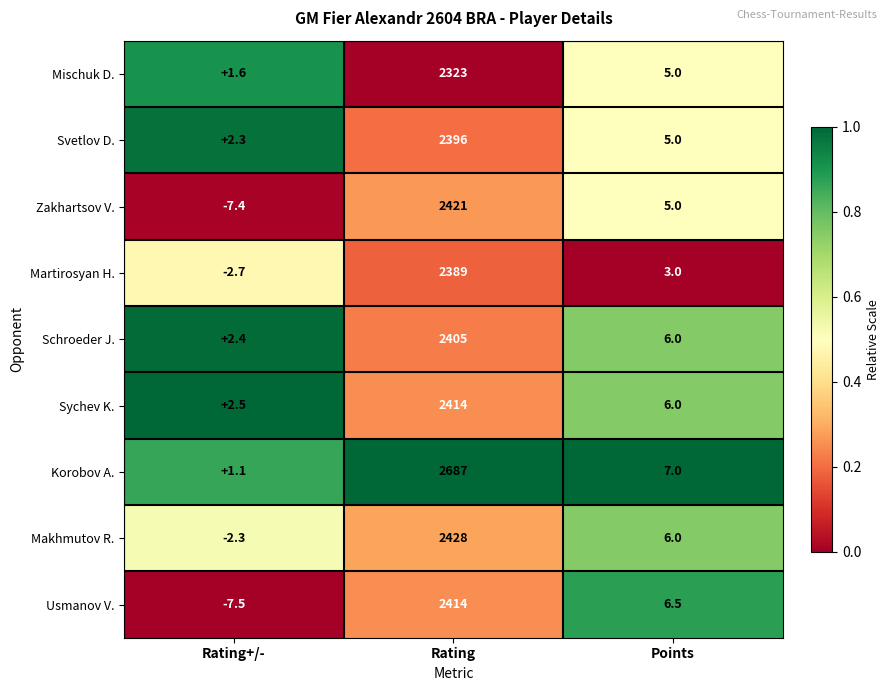

What is the difference between the highest and lowest values at Rating?

364.0